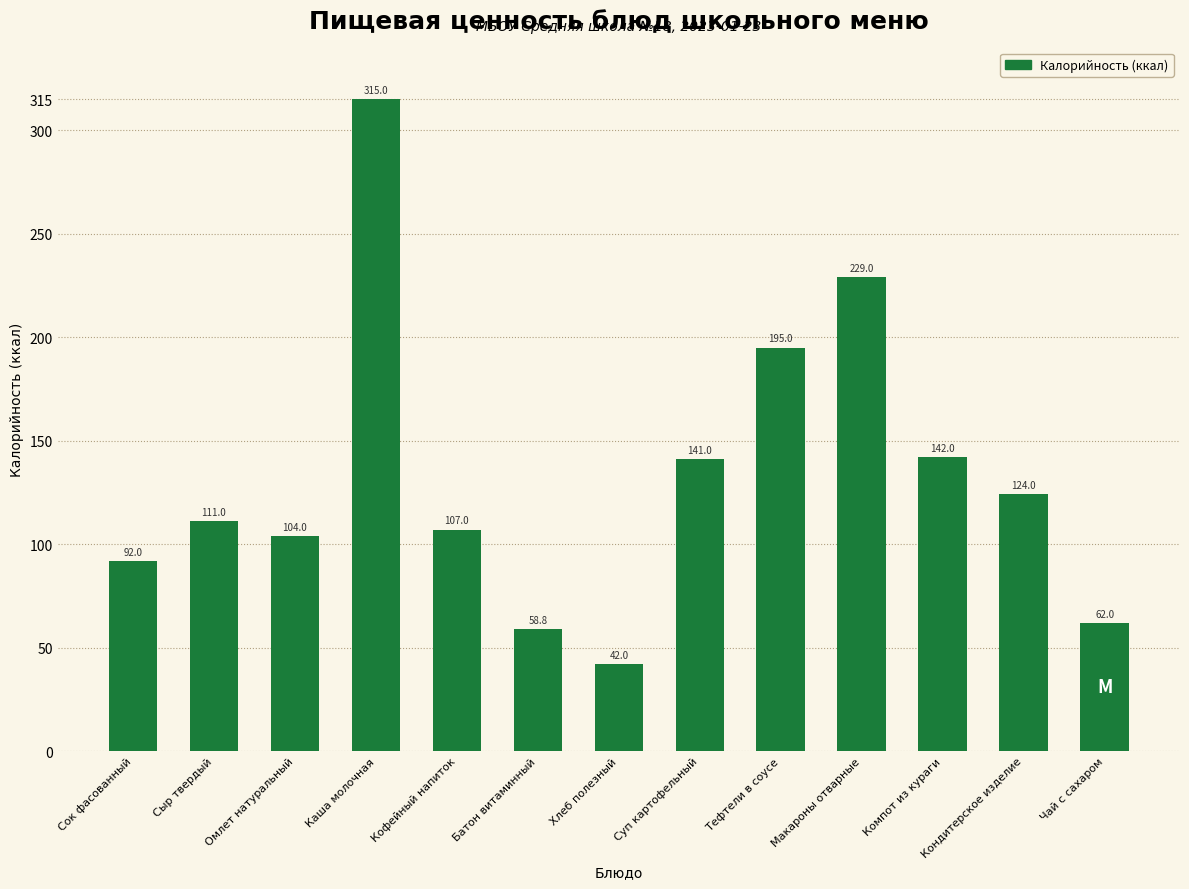

What is the label of the 10th bar from the right?

Каша молочная